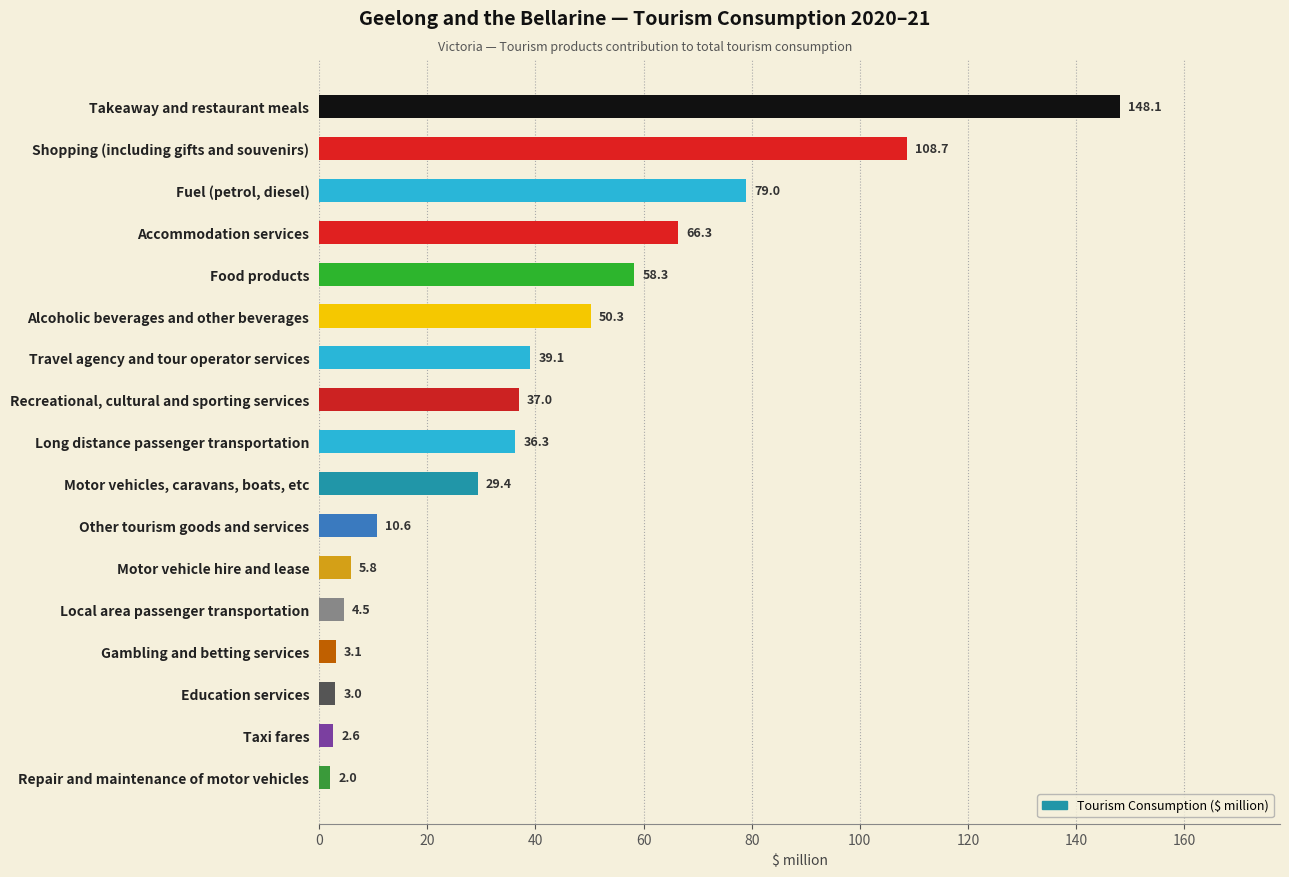

Count the number of values greater than 36.

9